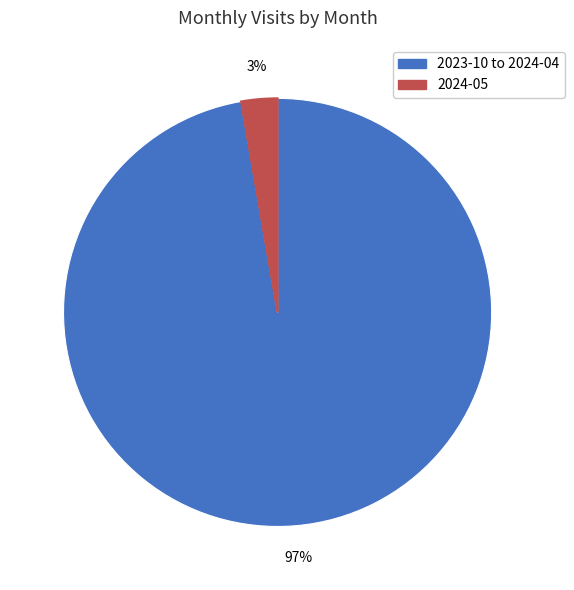

To the nearest percent, what is the average slice percentage?

50%